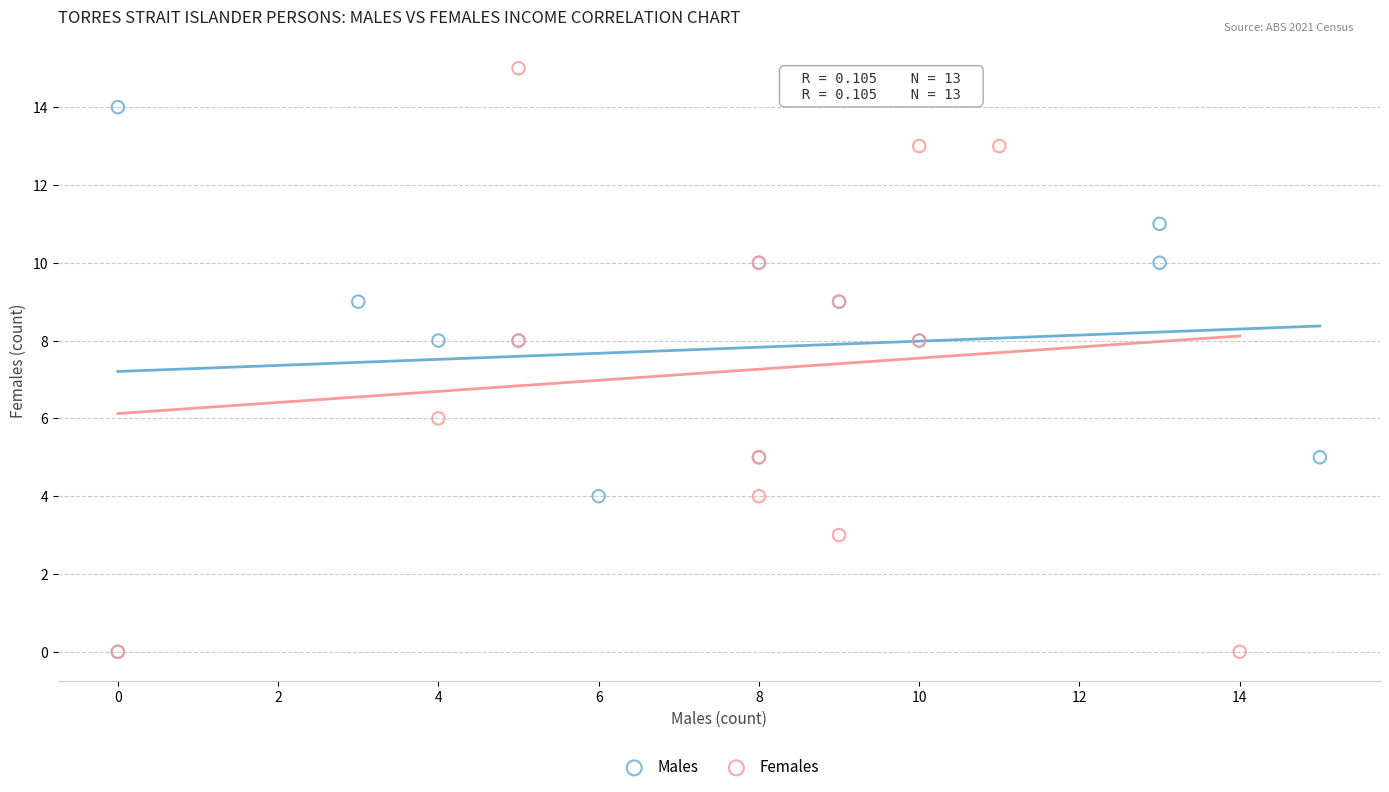

Which series reaches the maximum Y coordinate?

Females